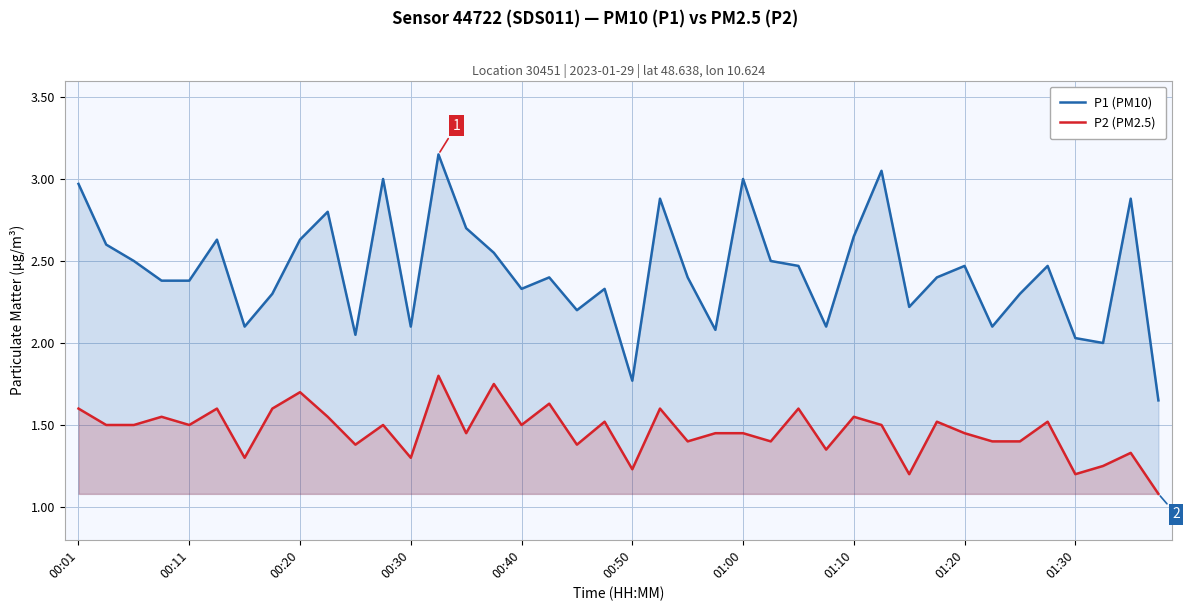

Reading left to right, extract all data points from this chart.

P1 (PM10): 3.0	2.6	2.5	2.4	2.4	2.6	2.1	2.3	2.6	2.8	2.0	3.0	2.1	3.1	2.7	2.5	2.3	2.4	2.2	2.3	1.8	2.9	2.4	2.1	3.0	2.5	2.5	2.1	2.6	3.0	2.2	2.4	2.5	2.1	2.3	2.5	2.0	2.0	2.9	1.6
P2 (PM2.5): 1.6	1.5	1.5	1.6	1.5	1.6	1.3	1.6	1.7	1.6	1.4	1.5	1.3	1.8	1.4	1.8	1.5	1.6	1.4	1.5	1.2	1.6	1.4	1.4	1.4	1.4	1.6	1.4	1.6	1.5	1.2	1.5	1.4	1.4	1.4	1.5	1.2	1.2	1.3	1.1